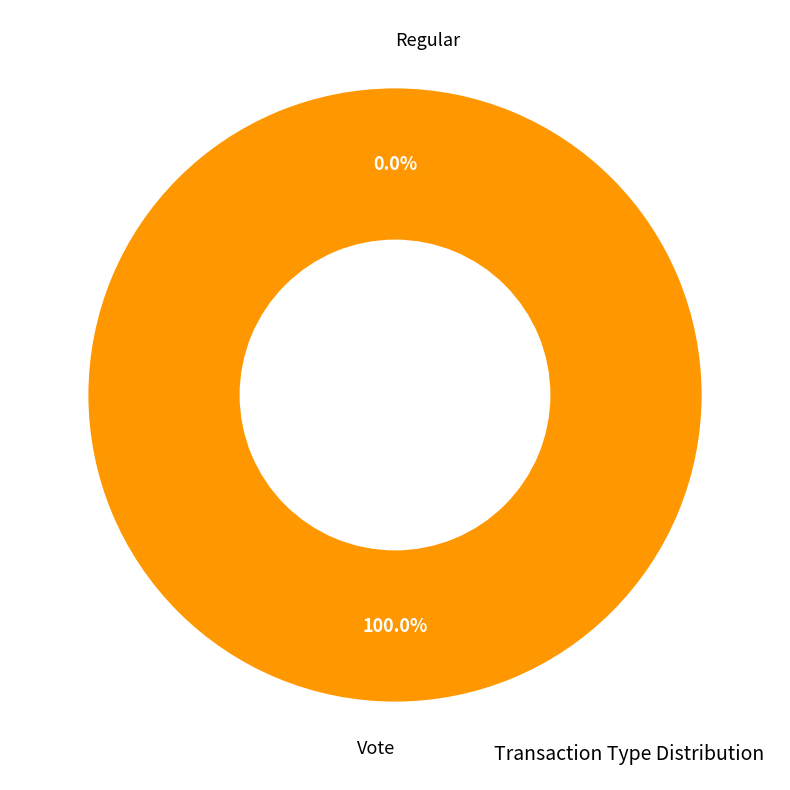

What is the change in value from Regular to Vote?

+2